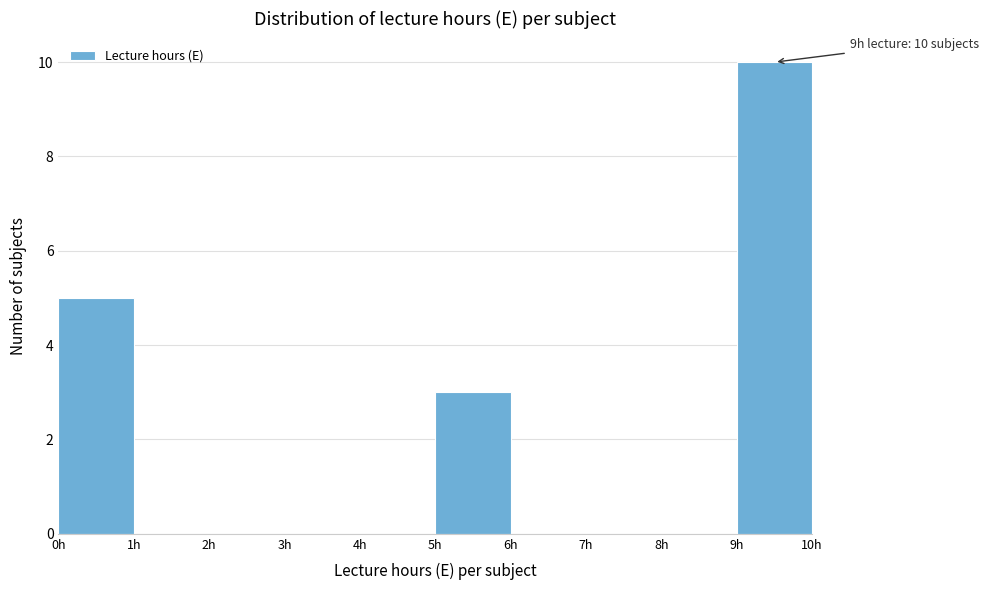

Over which range of the x-axis is the bar tallest?

9 to 10